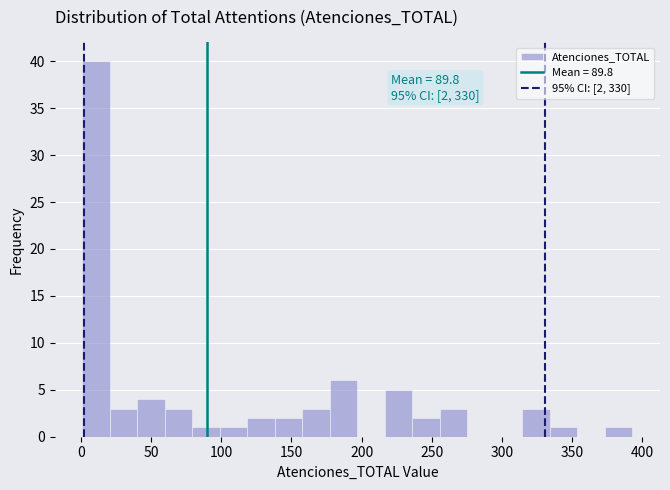

Read against the x-axis, roughly where is the centre of the tallest bar?

10